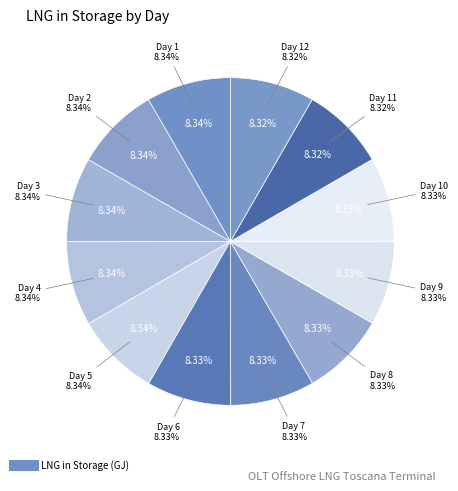

Does any single category account for the majority?

No